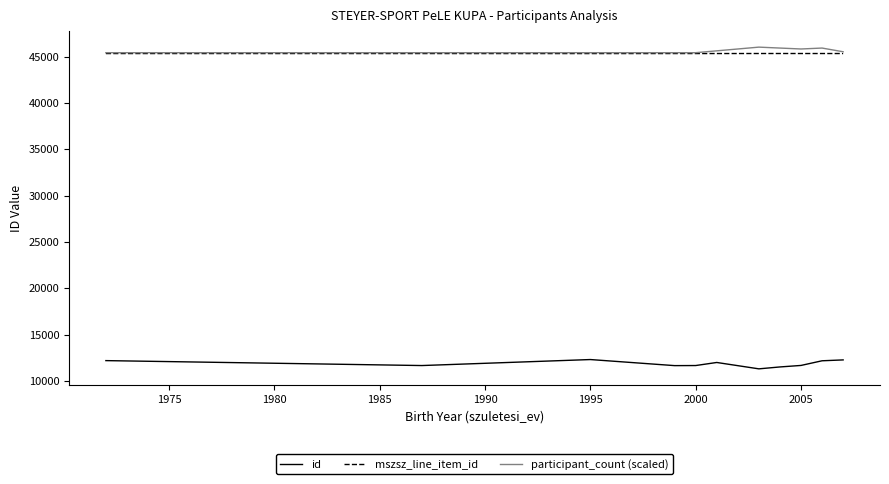

True or false: id and participant_count (scaled) intersect in this chart.

False